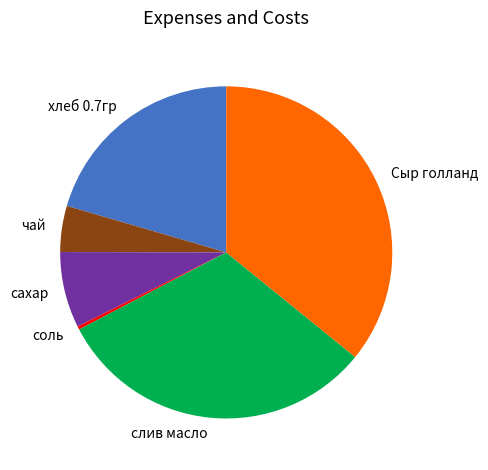

Does чай account for over 50% of the chart?

No